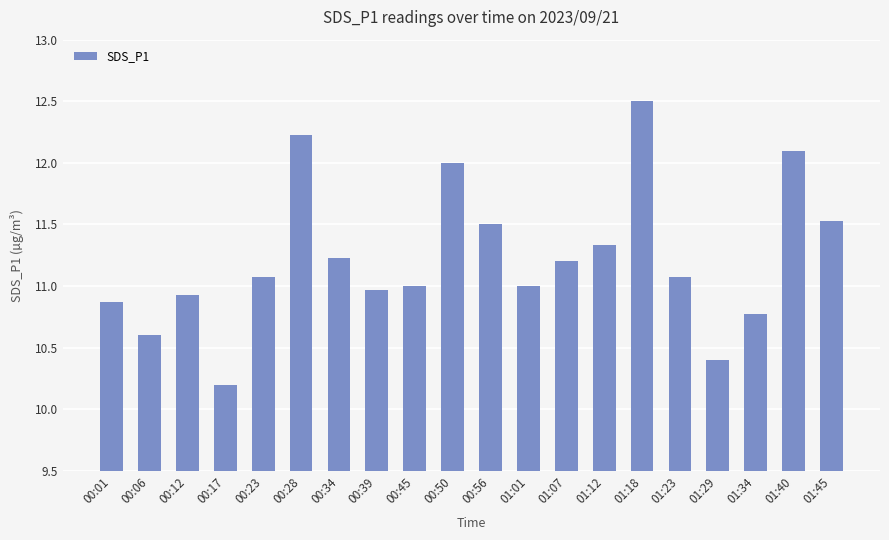

Count the number of categories in the chart.

20